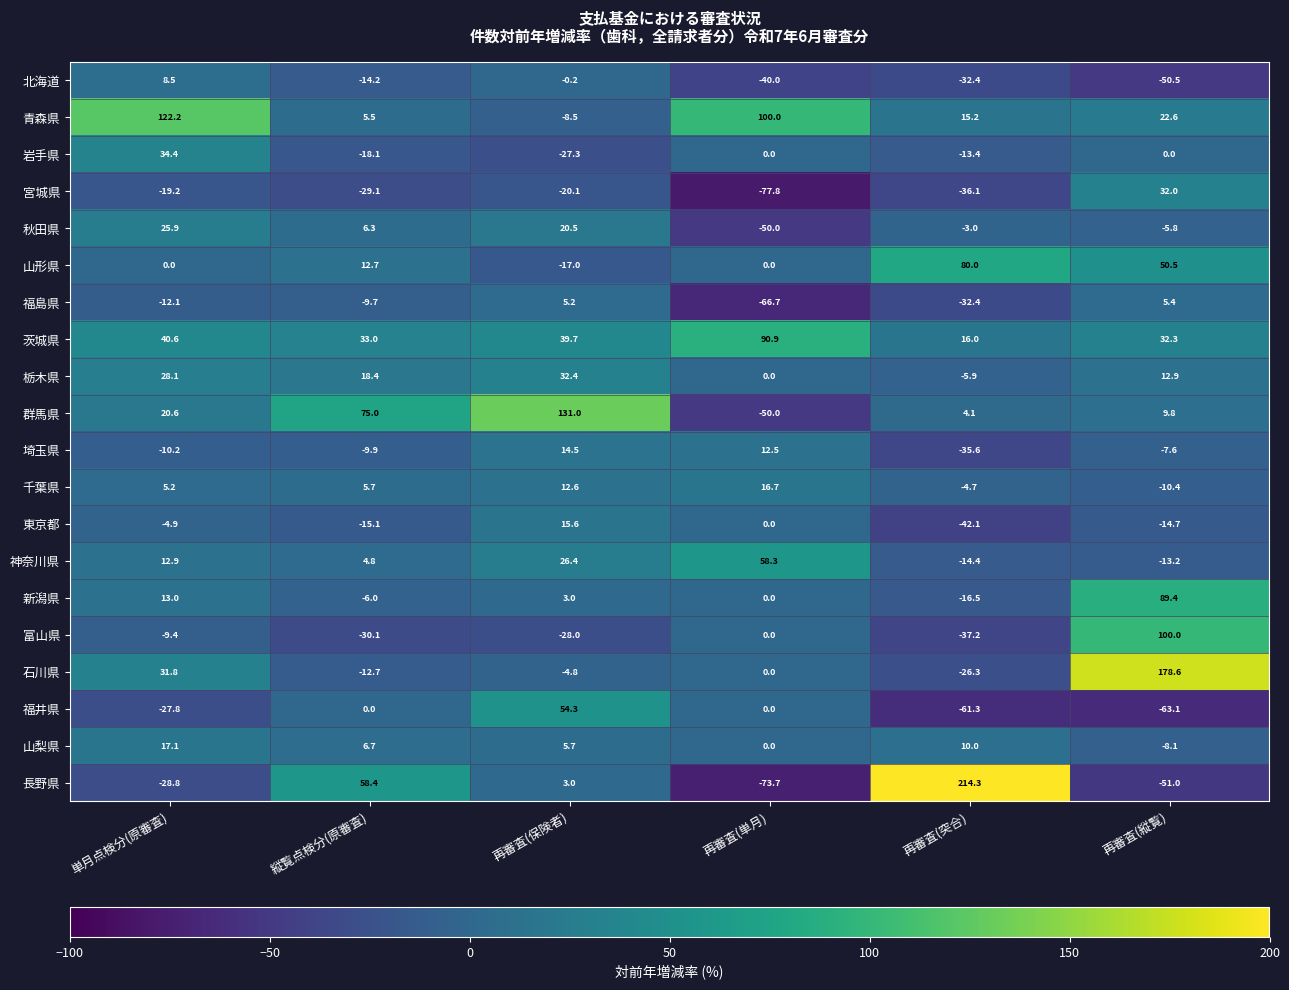

What is the difference between the 山形県 values at 単月点検分(原審査) and 縦覧点検分(原審査)?

12.7